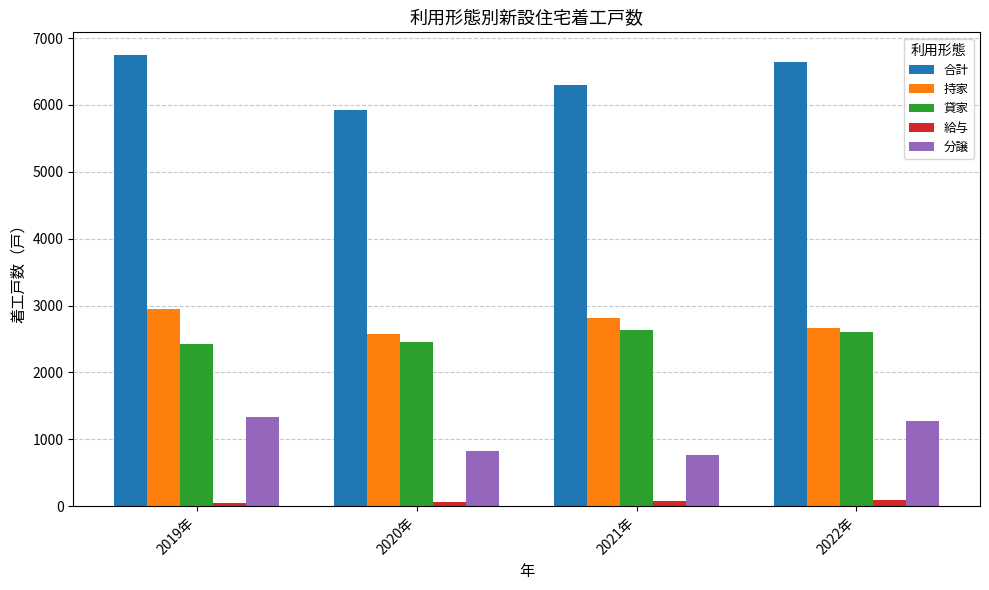

What is the sum of all 貸家 values?

10135